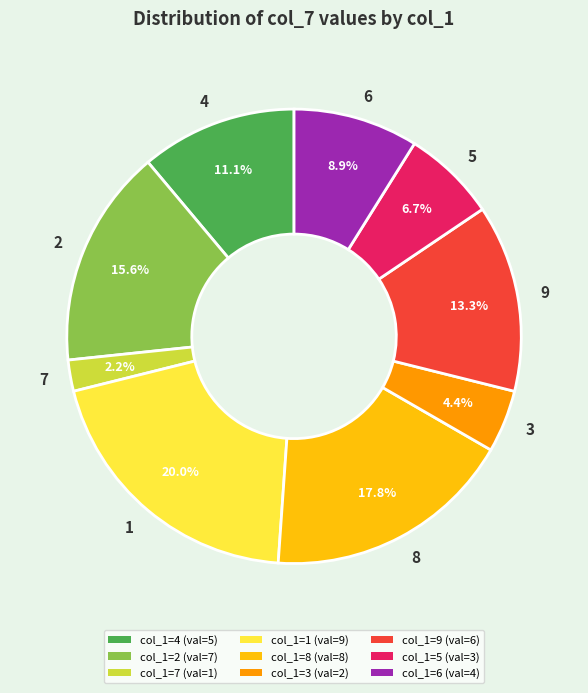

What is the largest slice in the pie chart?

1